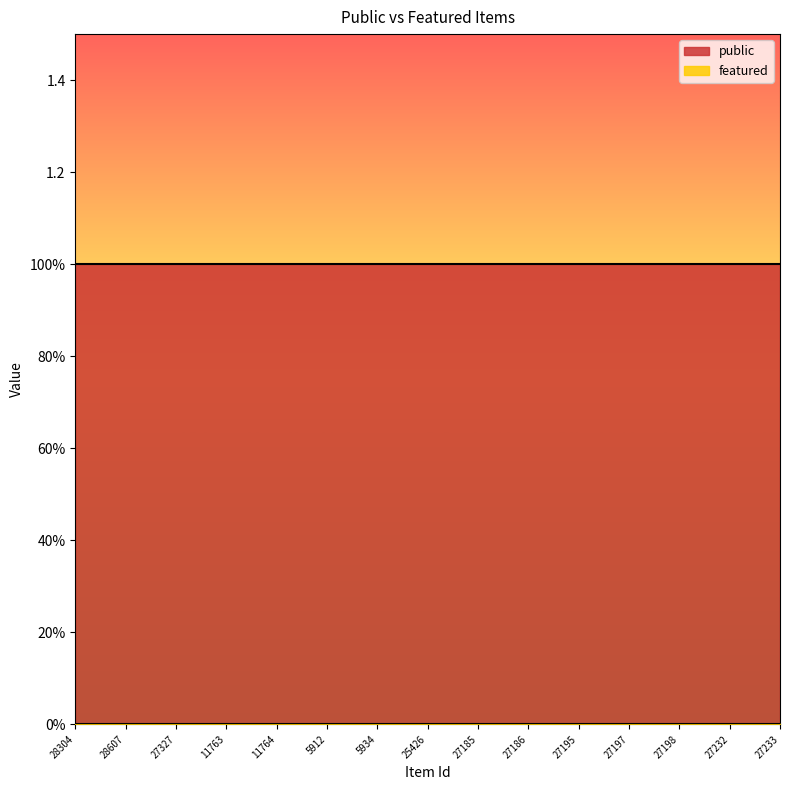

What is the maximum value for public?

1